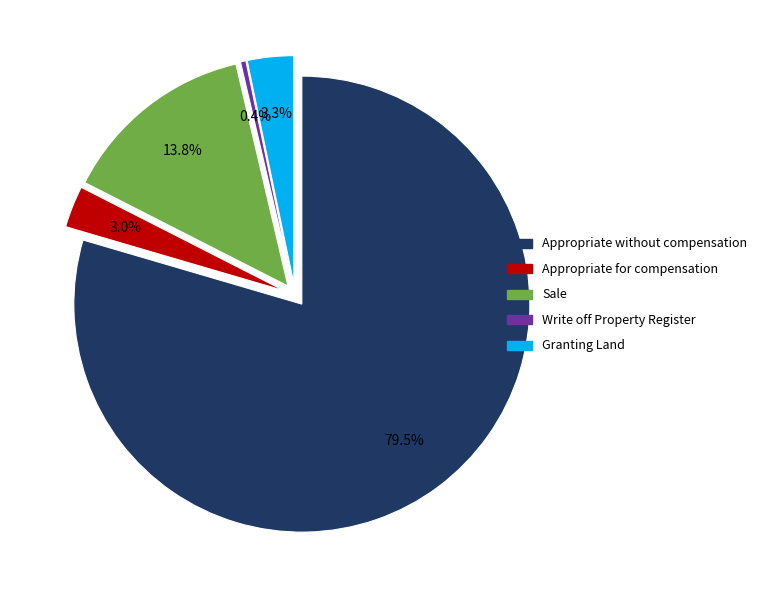

What percentage is the Appropriate for compensation slice, to the nearest percent?

3%